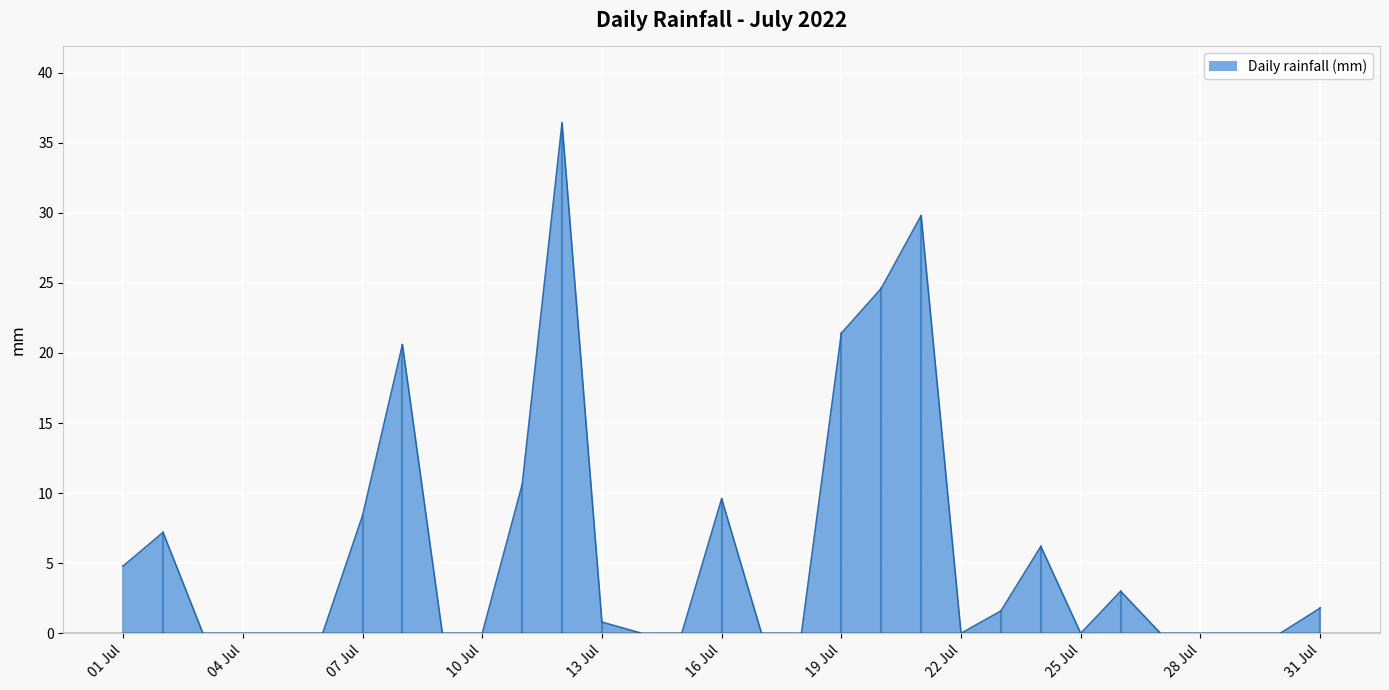

What is the greatest value displayed?

36.4